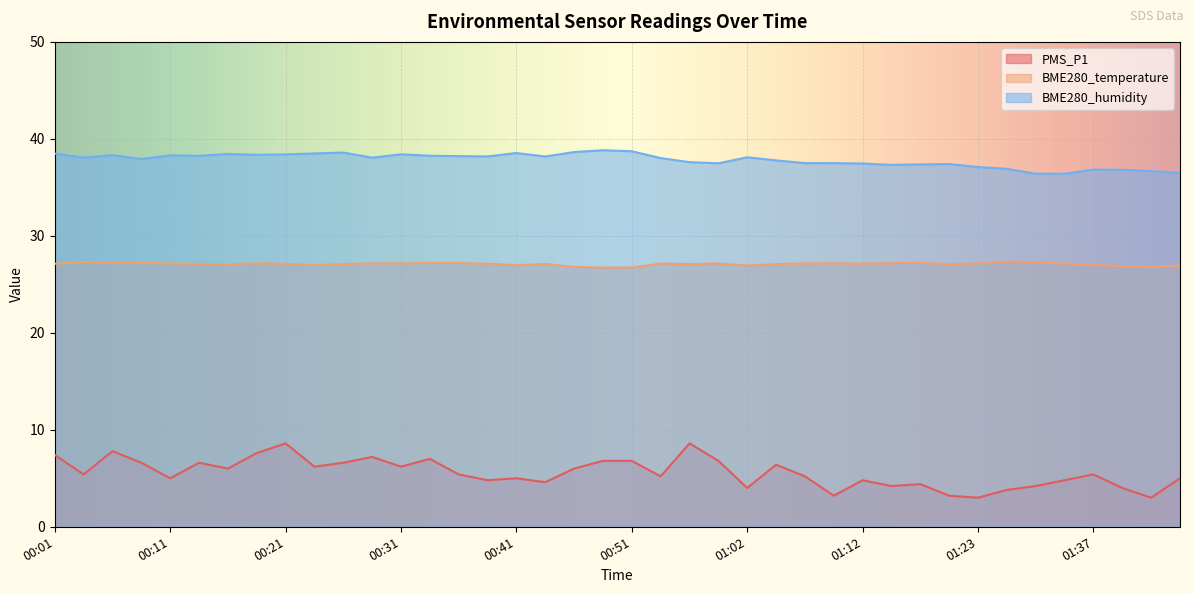

True or false: BME280_humidity and BME280_temperature cross at least once.

False